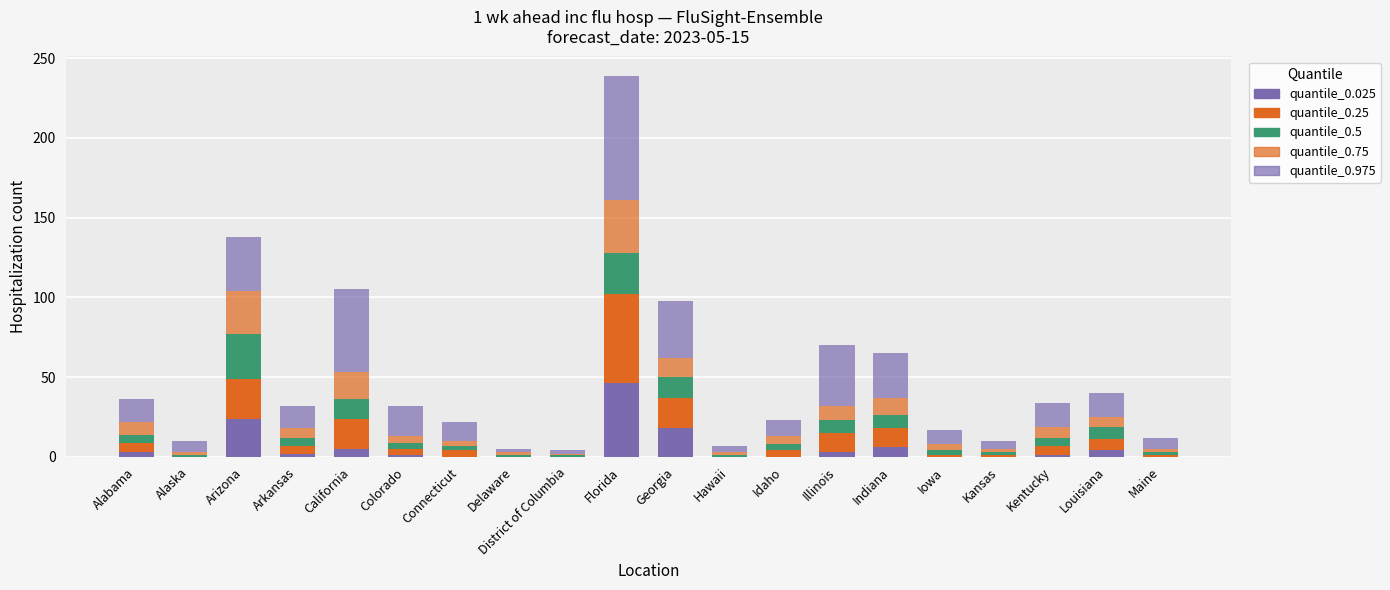

What is the label of the 19th bar from the left?

Louisiana